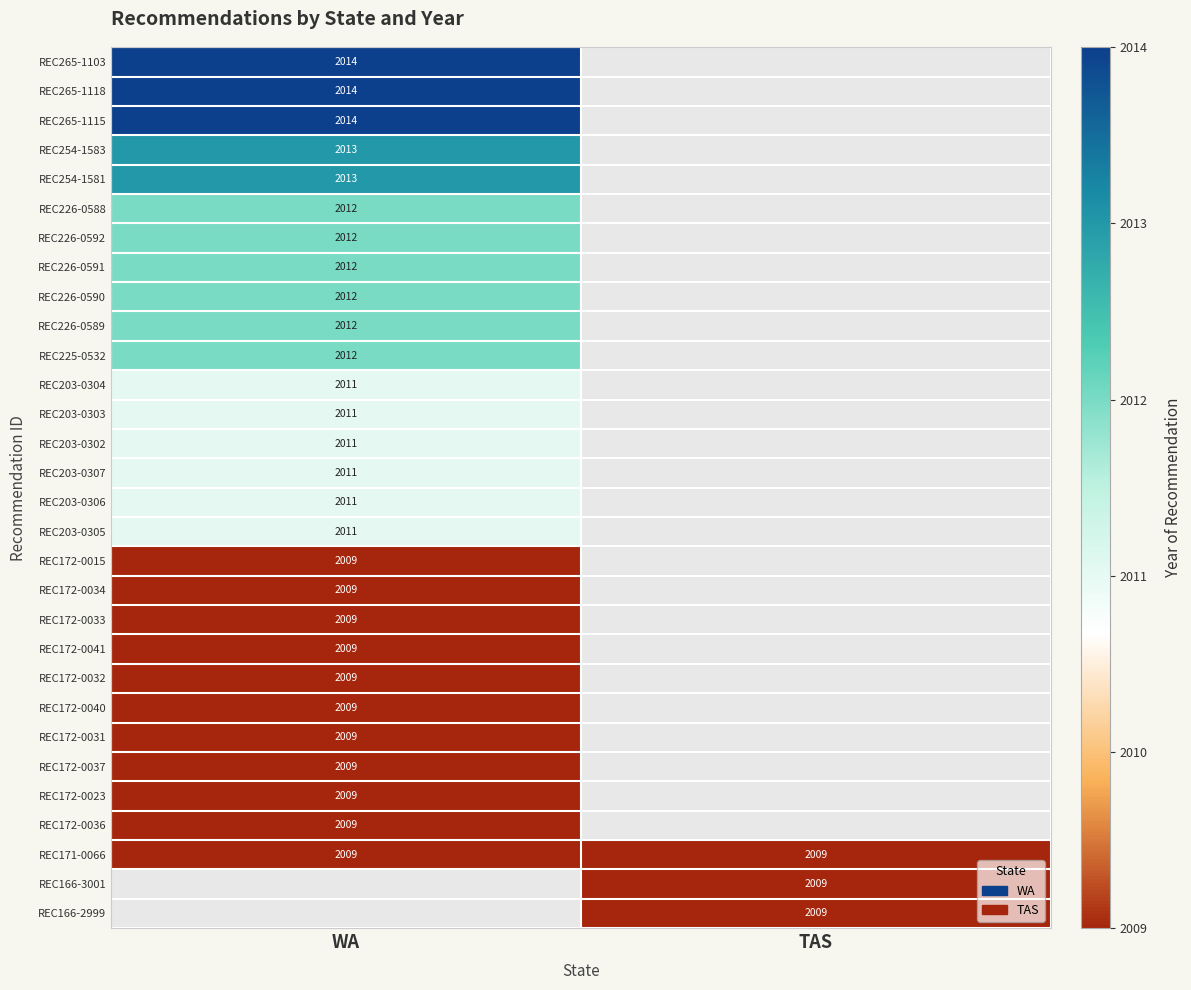

What is the greatest value displayed?

2014.0